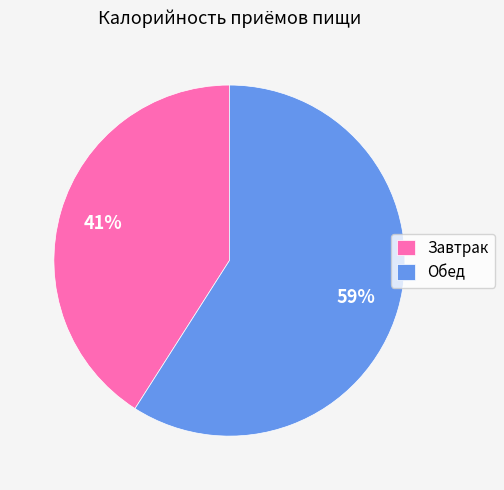

Rank the categories by value from highest to lowest.

Обед, Завтрак